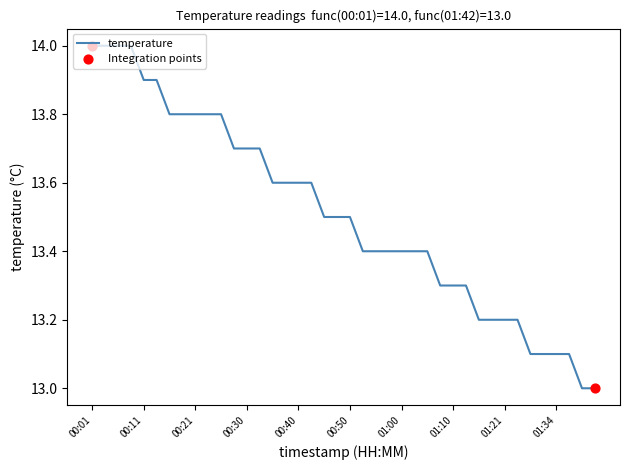

What is the minimum value shown in the chart?

13.0